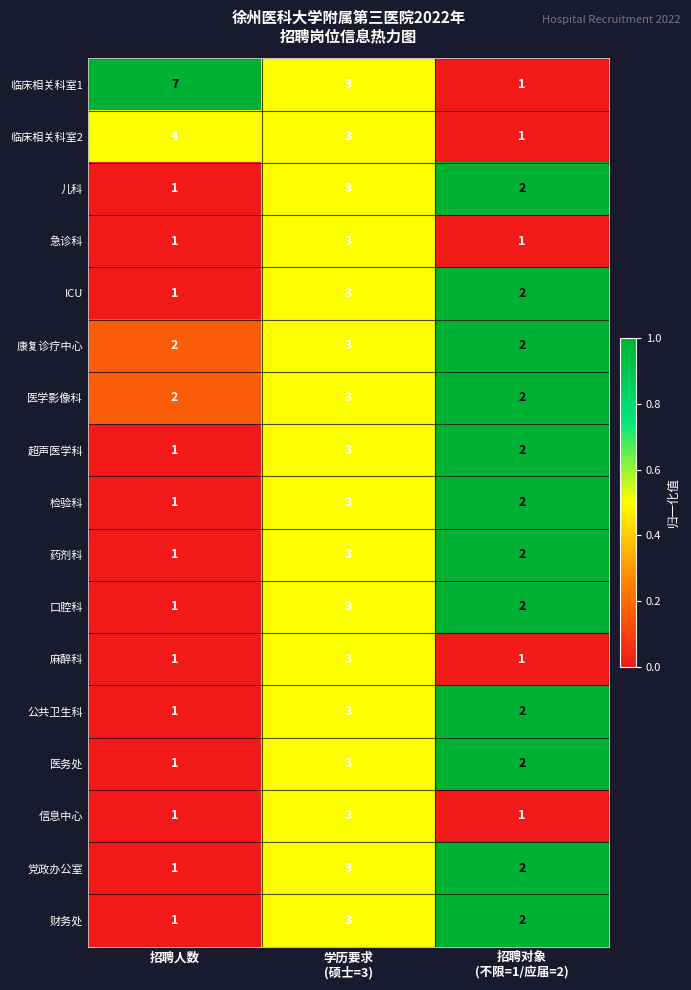

The value of 医学影像科 at 招聘人数 is 1. True or false?

False